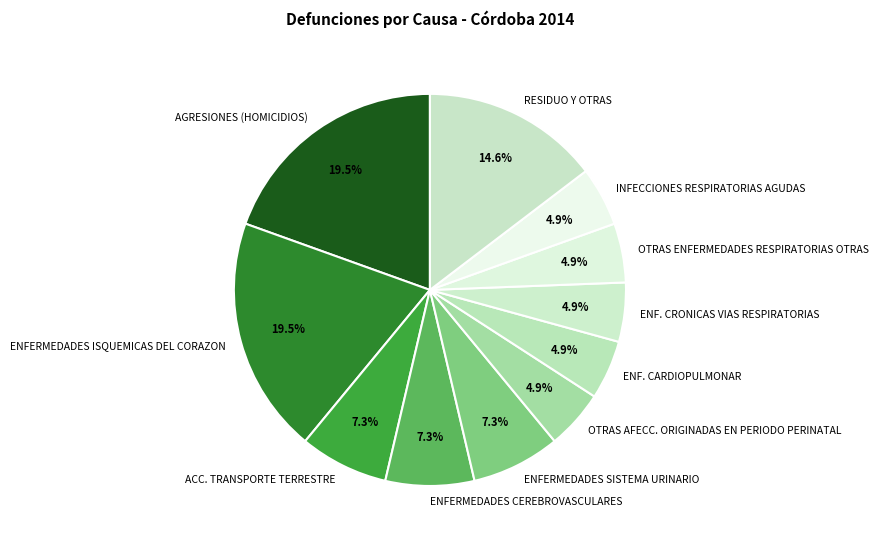

Count the number of slices in the pie.

11